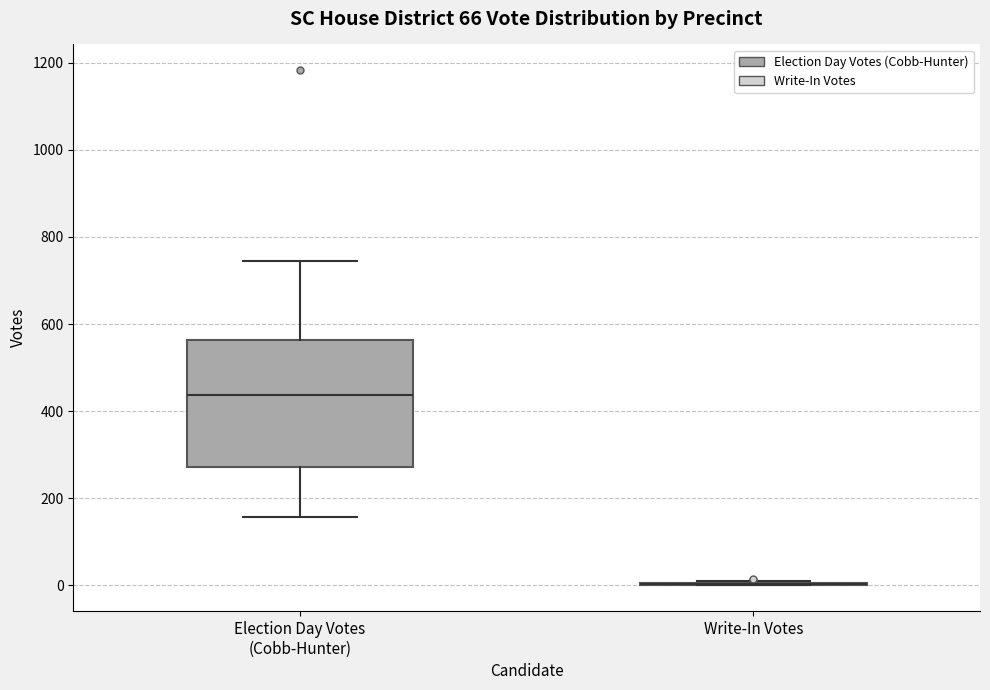

Reading left to right, read every box against the y-axis: the position of its median line, the range the box covers, and the ends of its whiskers. The values are not printed on the chart, so give them approximately, as read against the axis.

Election Day Votes (Cobb-Hunter): median 440, box 280 to 560, whiskers 160 to 740
Write-In Votes: box collapsed to a line at 0, whiskers 0 to 20